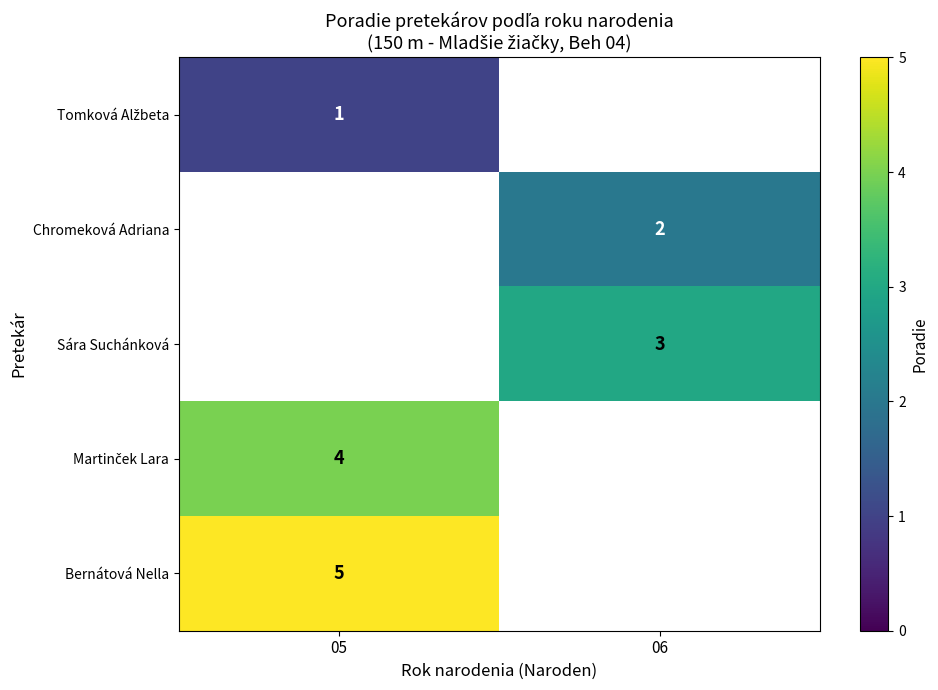

How many series are shown in this chart?

5